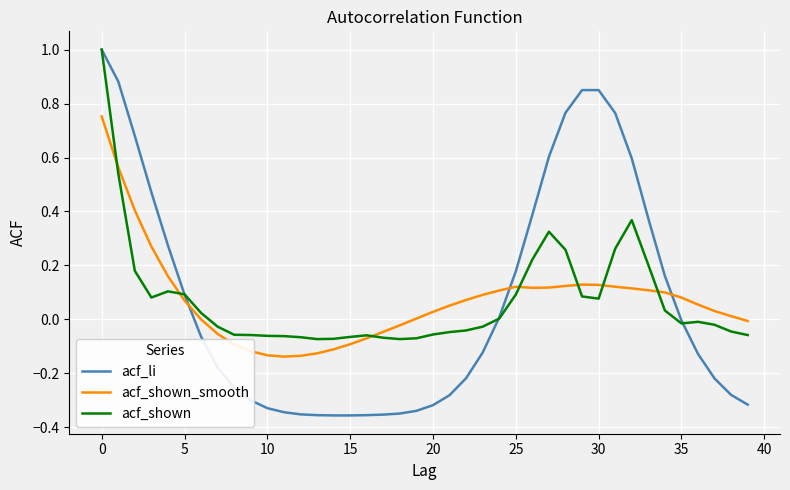

List the series in order of their overall mean, highest first.

acf_shown, acf_shown_smooth, acf_li